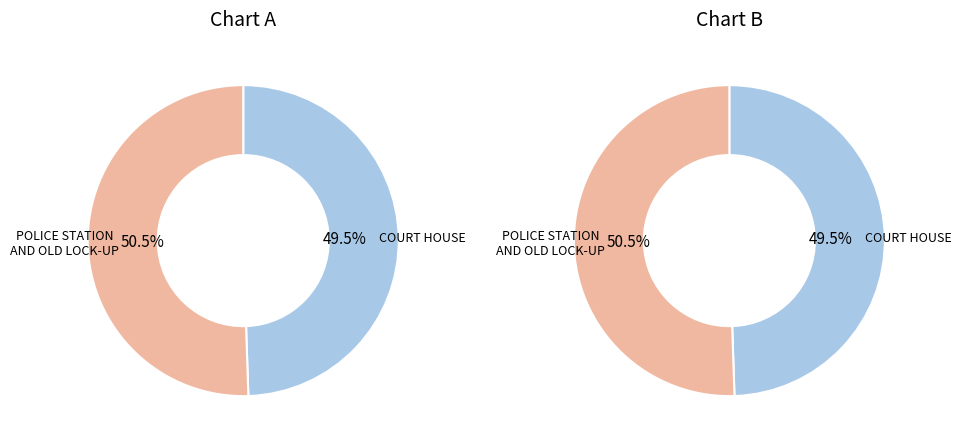

To the nearest percent, what is the combined percentage of COURT HOUSE and POLICE STATION AND OLD LOCK-UP?

100%